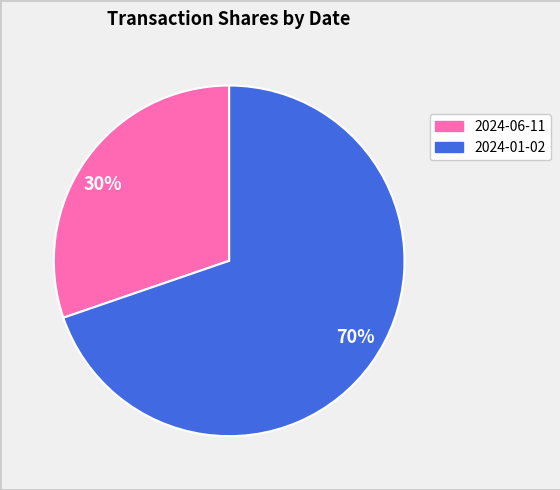

Rank the categories by value from lowest to highest.

30%, 70%